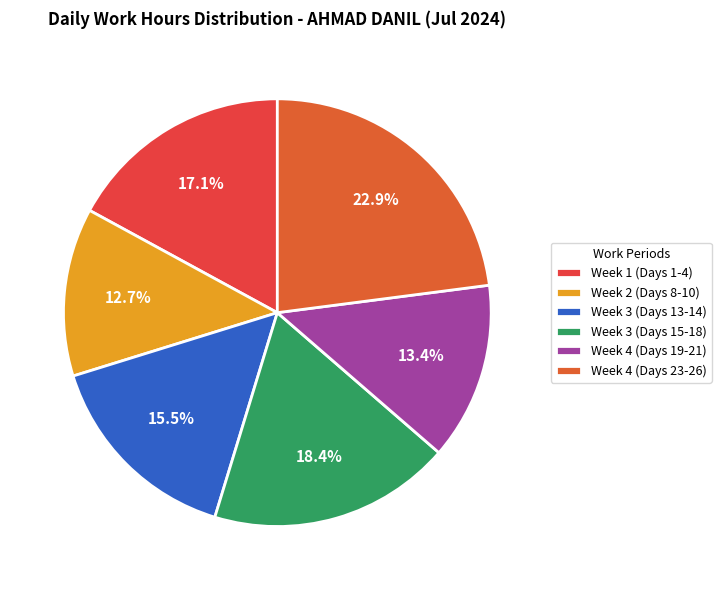

How many slices are in this pie chart?

6